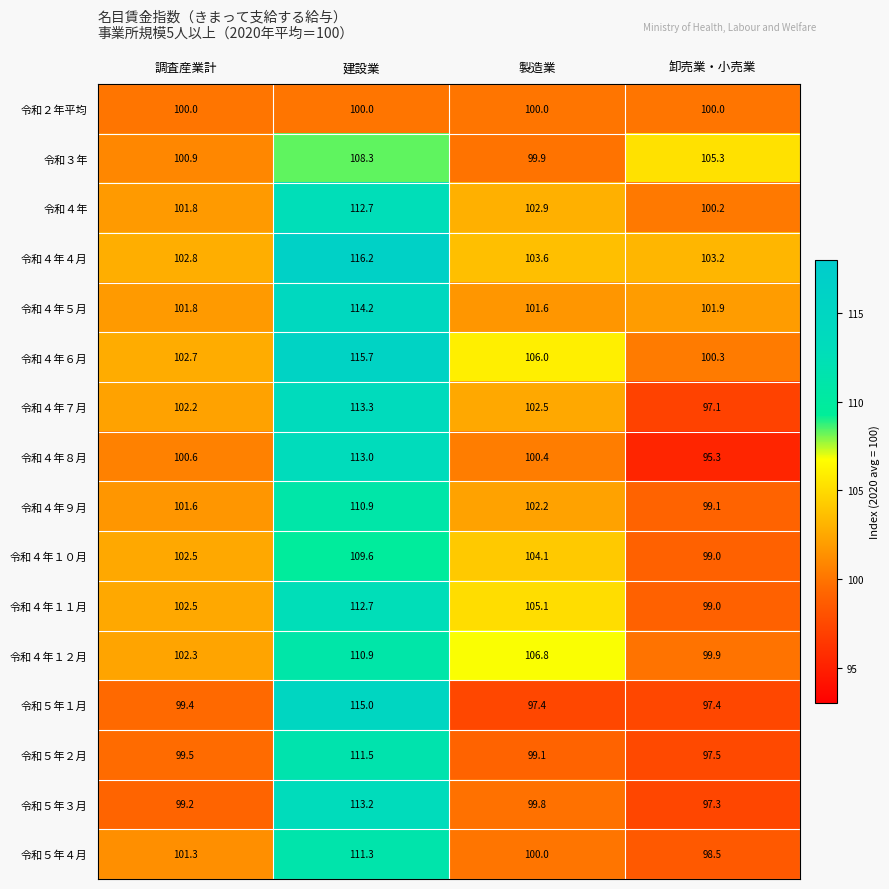

Is it true that 令和５年３月 equals 97.3 at 卸売業・小売業?

True